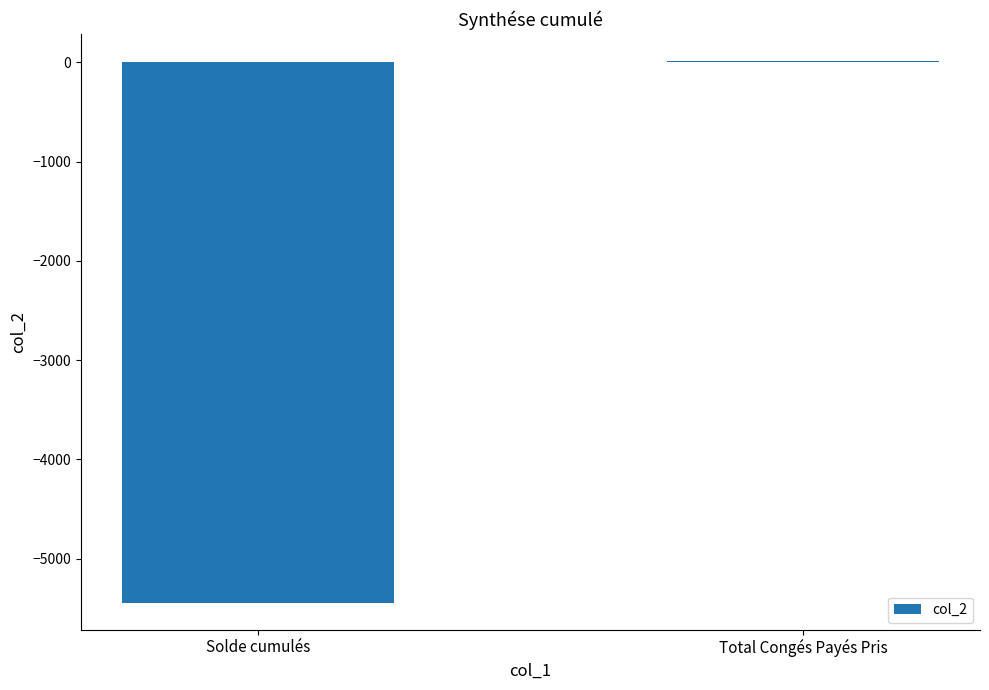

Which category has the highest value across all series?

Total Congés Payés Pris